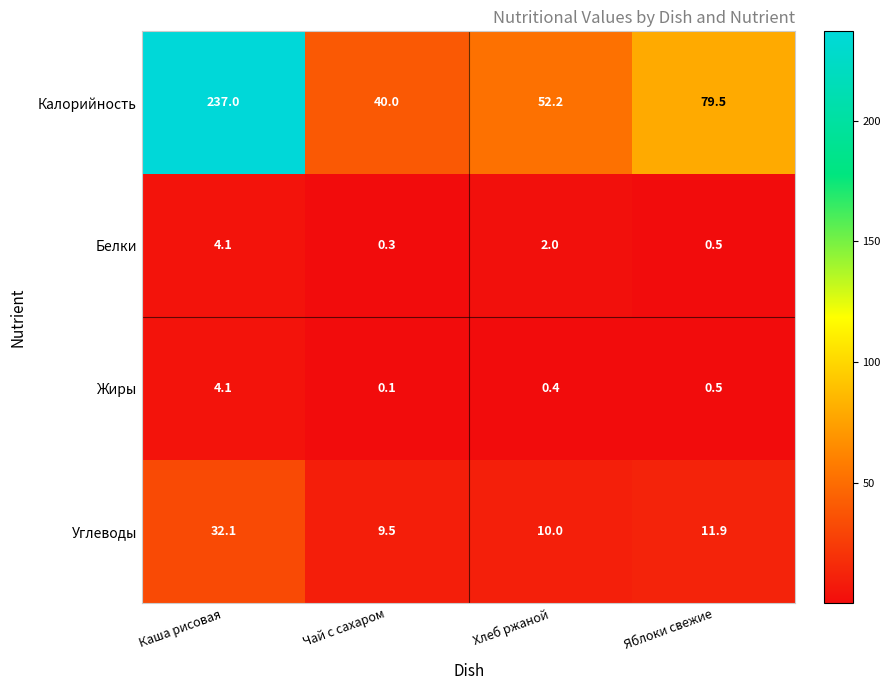

Which series has the largest total across all categories?

Калорийность